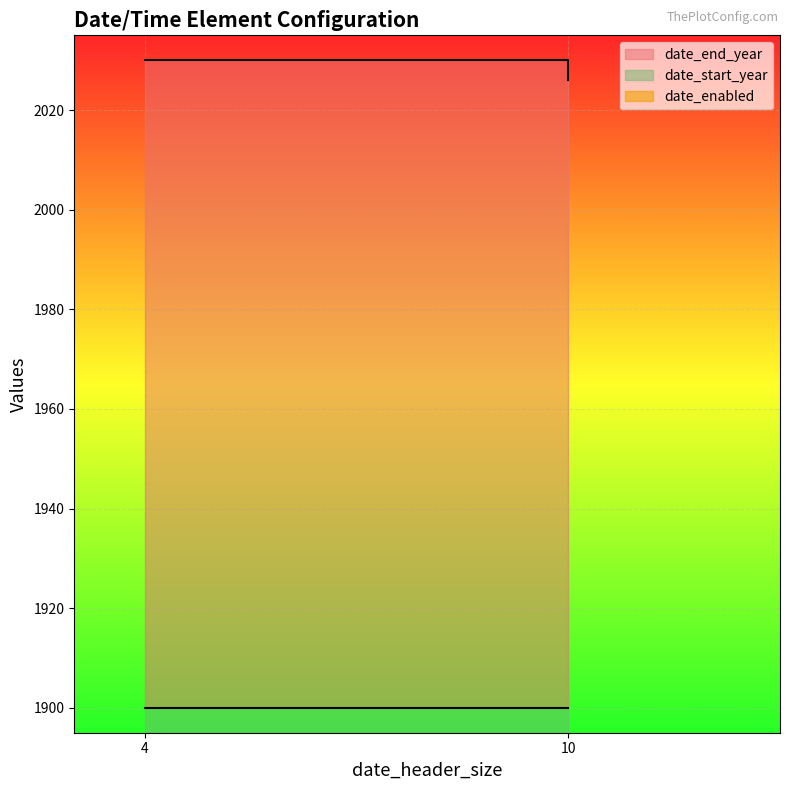

True or false: date_start_year has more than 2 points higher than both neighbors.

False